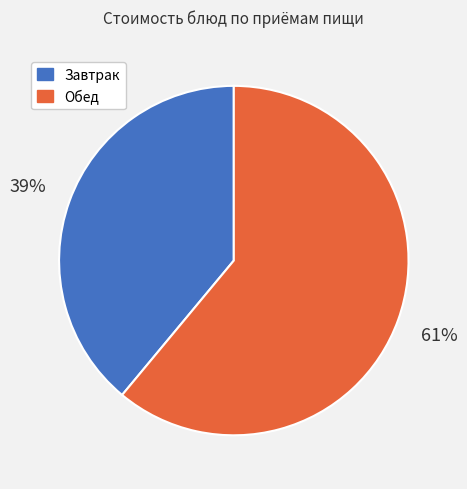

Does any single category account for the majority?

Yes